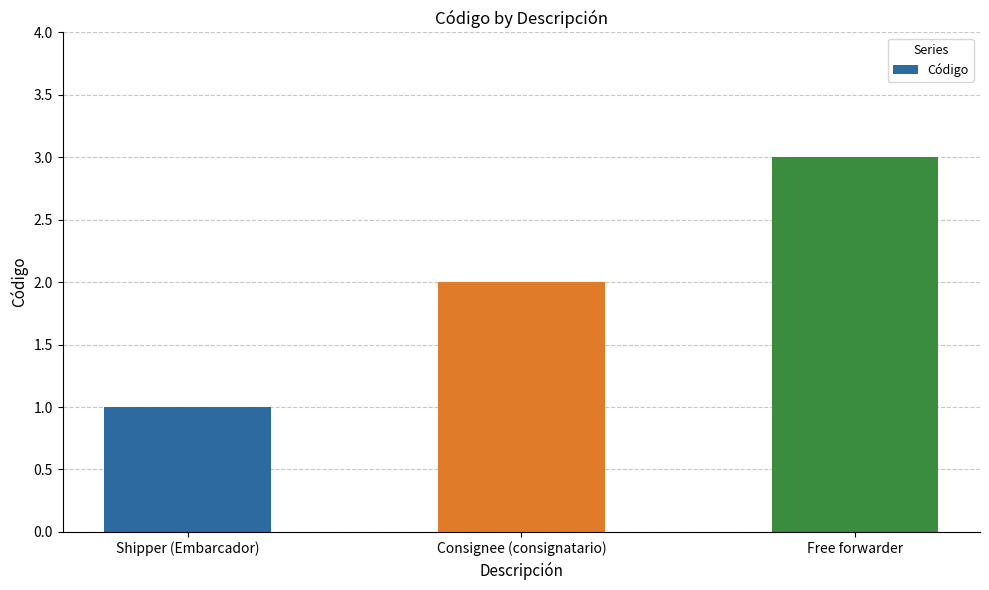

At which category does the chart reach its minimum across all series?

Shipper (Embarcador)